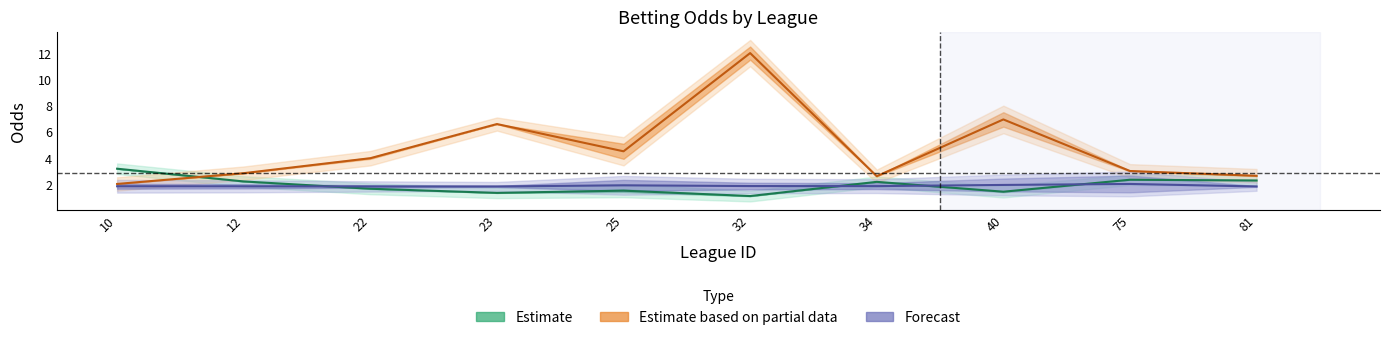

List the labels in order of Forecast (mid) value, largest first.

75, 40, 25, 32, 34, 10, 12, 22, 23, 81